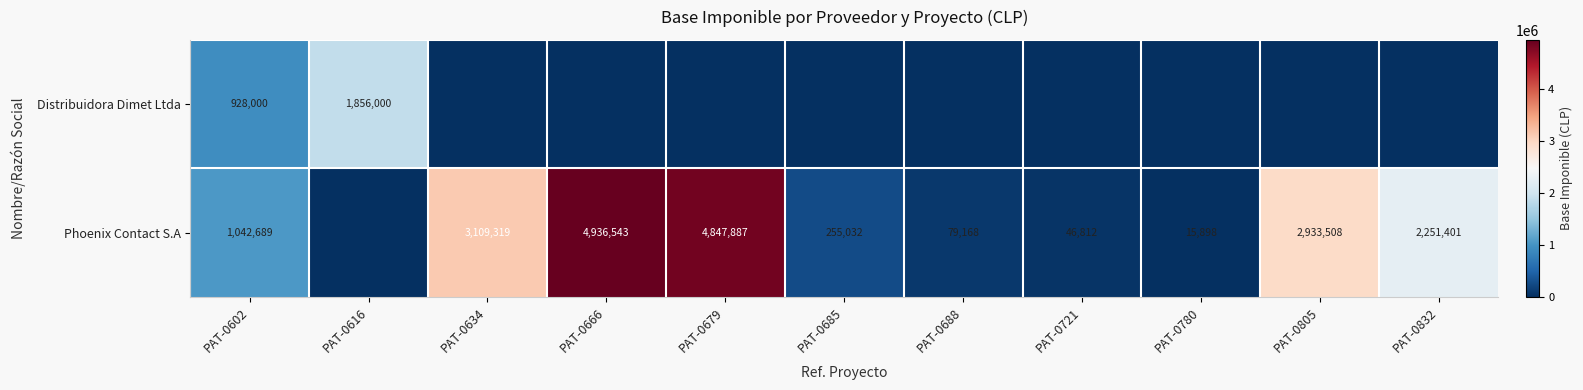

Is the value of Phoenix Contact S.A at PAT-0780 greater than the value of Distribuidora Dimet Ltda at PAT-0602?

No